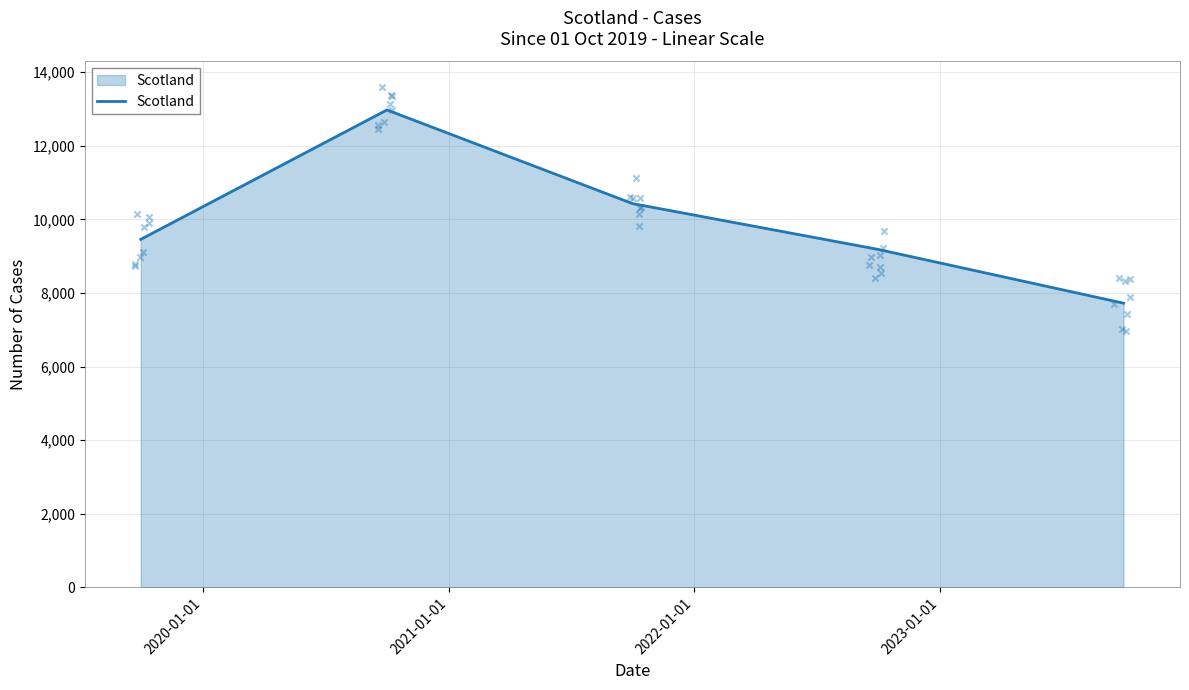

What is the minimum value for Scotland?

7722